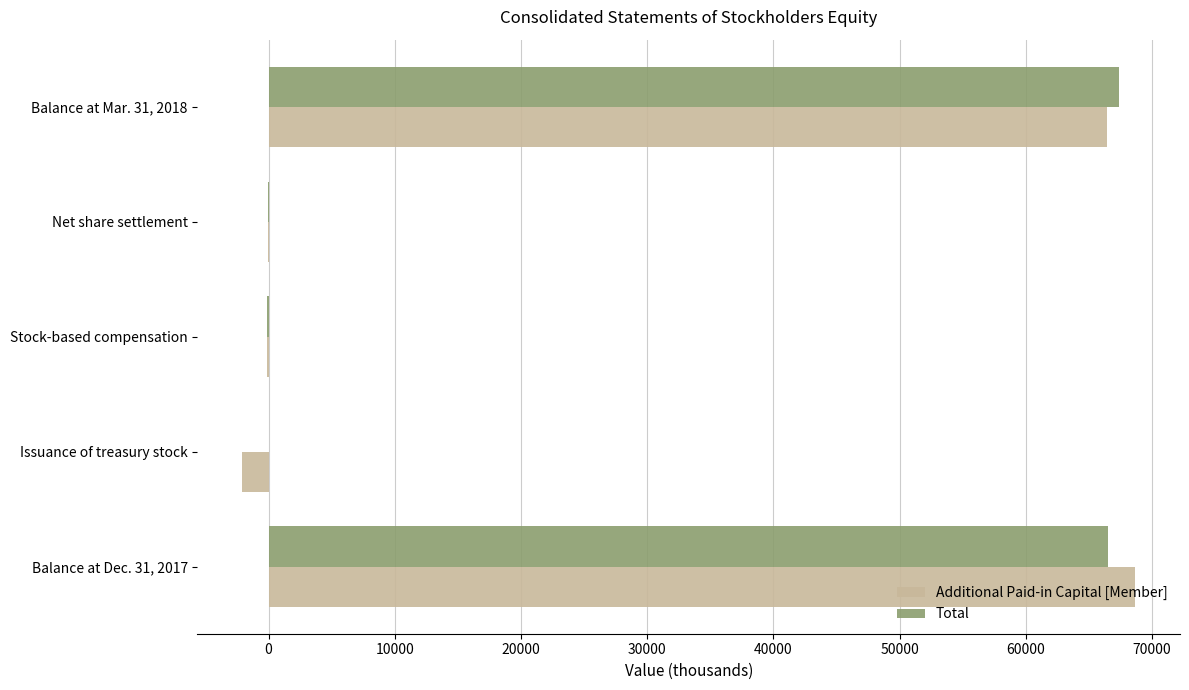

What is the total value across all series at Issuance of treasury stock?

-2094